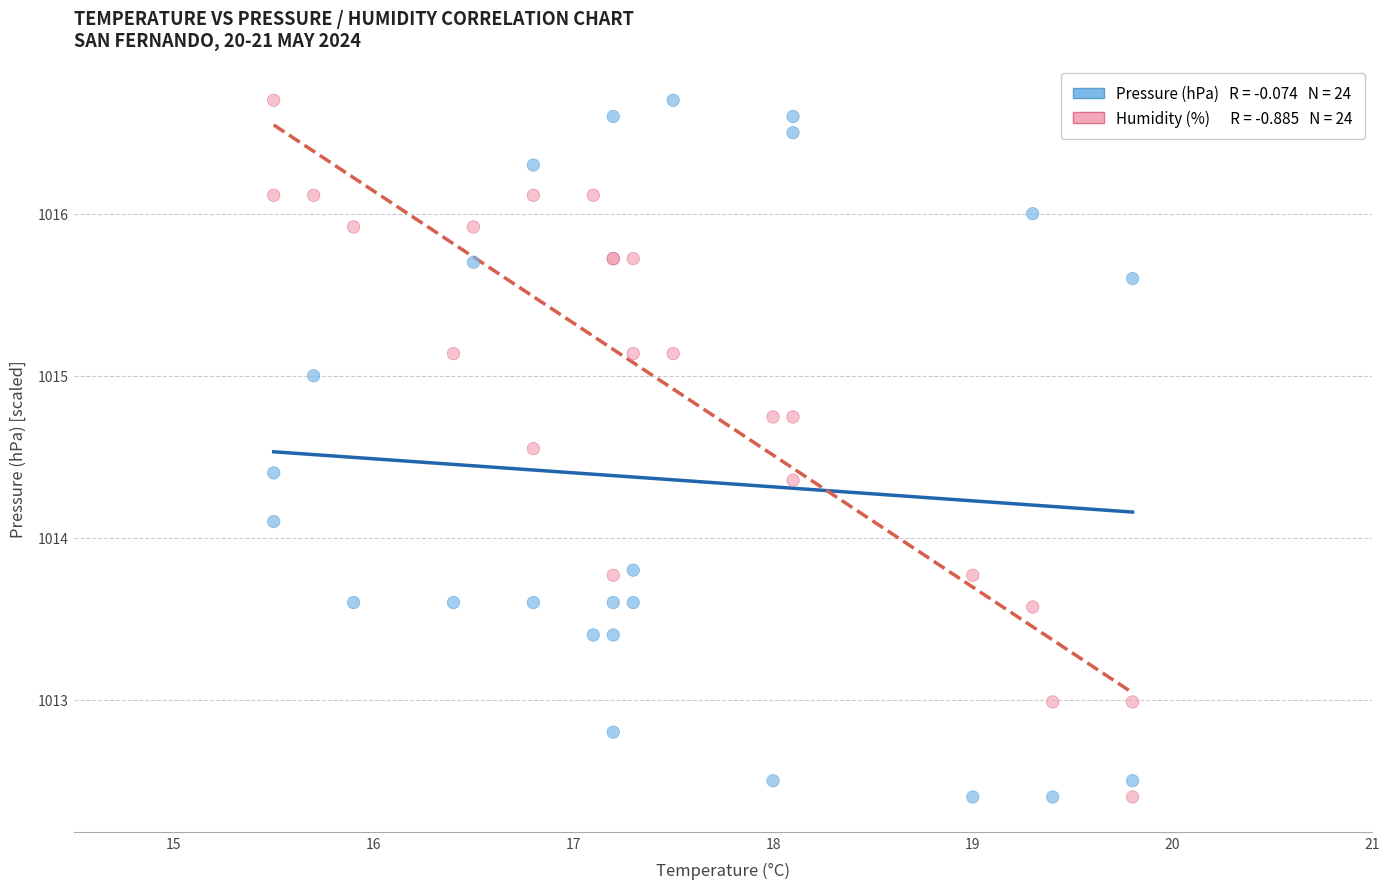

Across all series, what Y value is closest to 1014?

1014.1